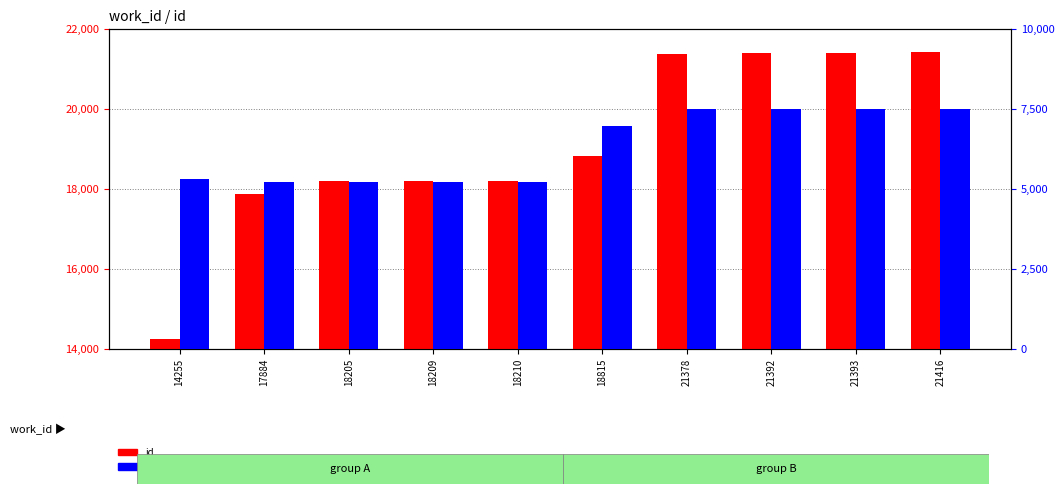

At how many categories does at least one series exceed 7803?

10